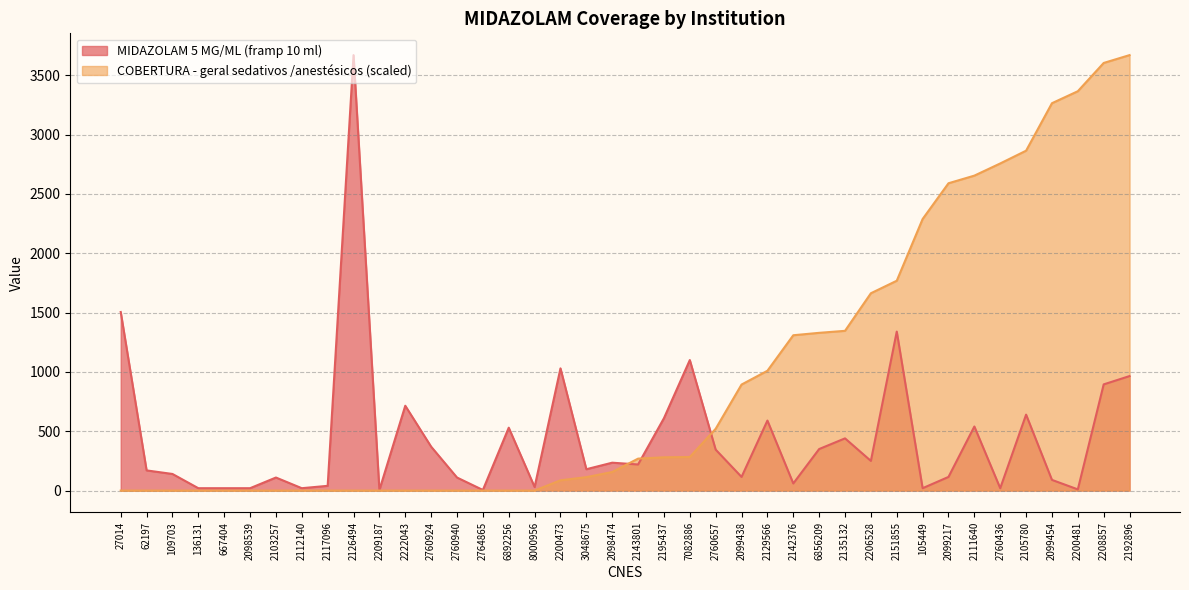

How many values in the MIDAZOLAM 5 MG/ML (framp 10 ml) series exceed 220?

19